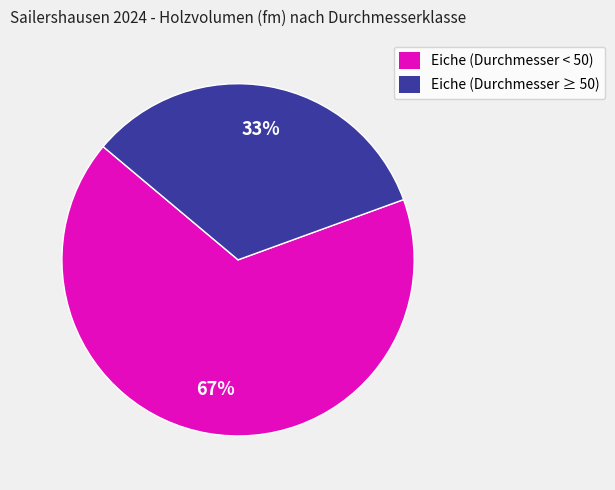

Does any single category account for the majority?

Yes